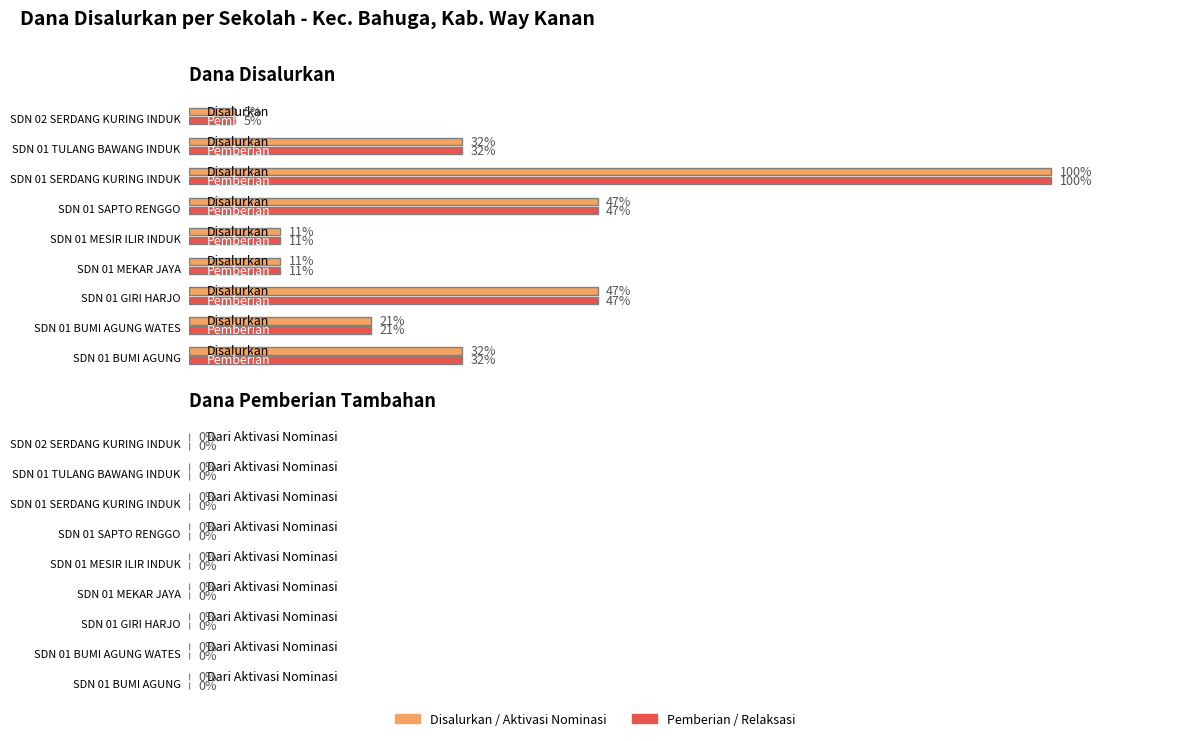

How many series are shown in this chart?

4